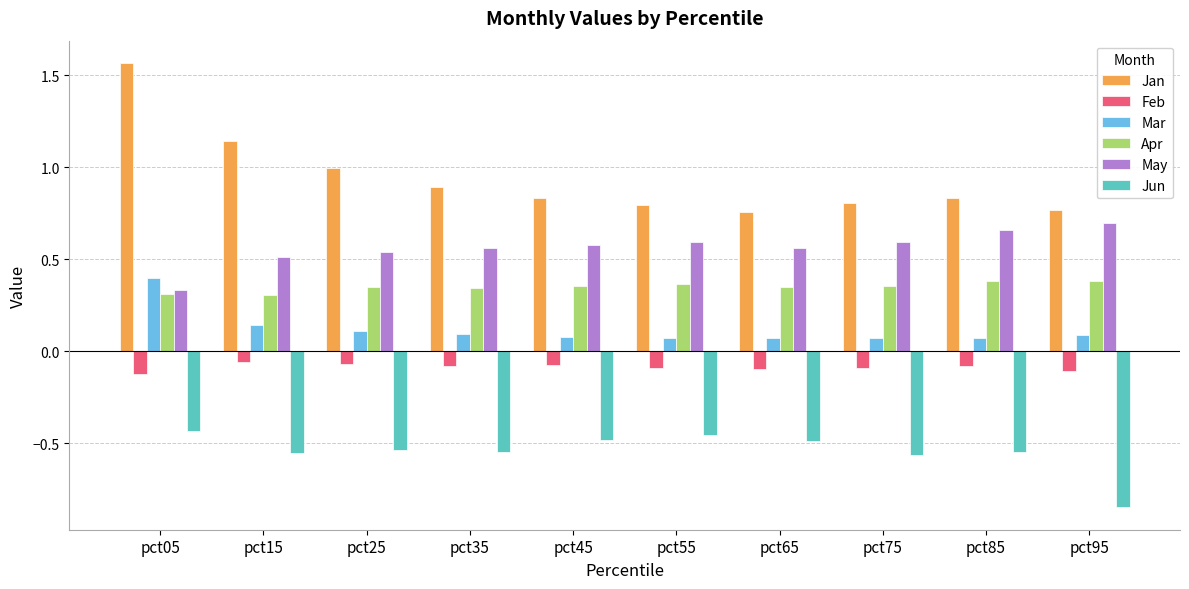

At which category does the chart reach its peak across all series?

pct05